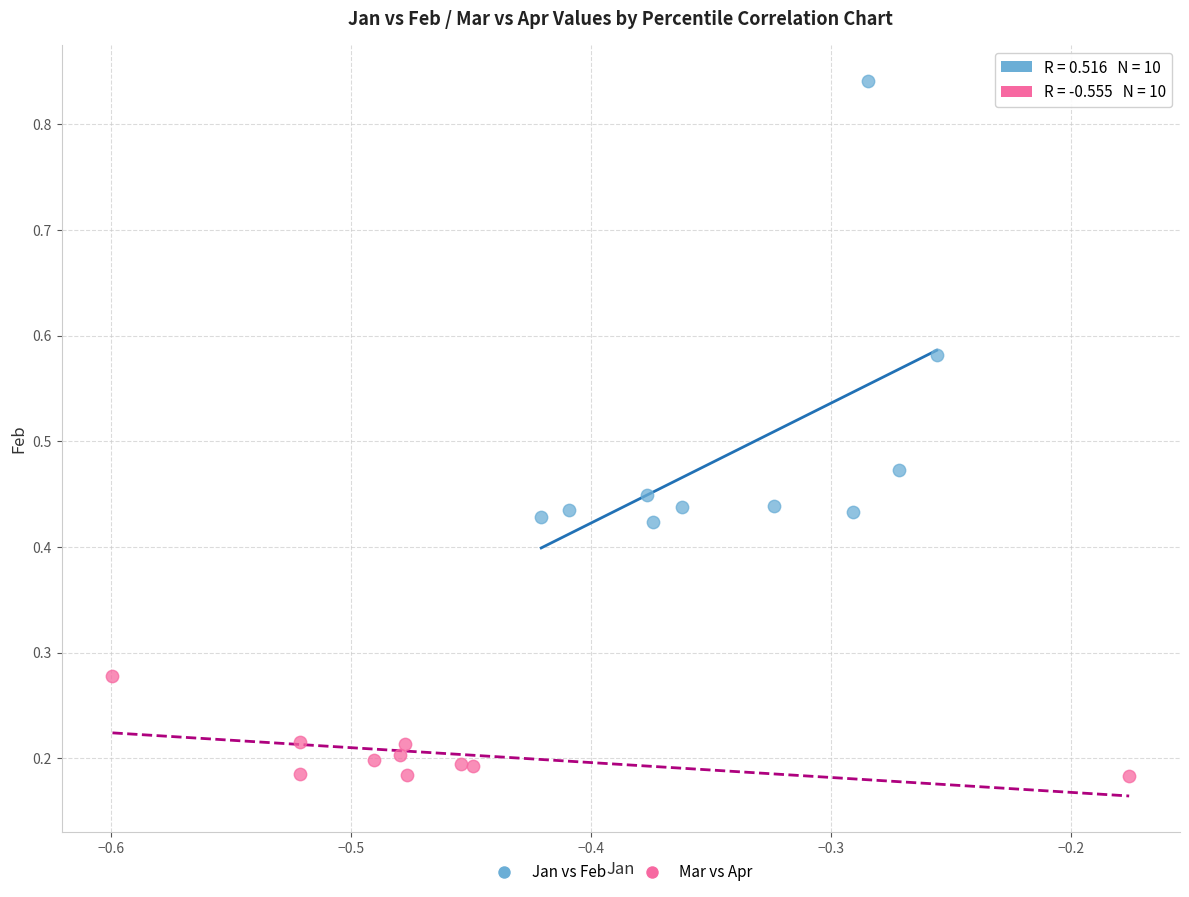

Which series reaches the maximum Y coordinate?

Jan vs Feb